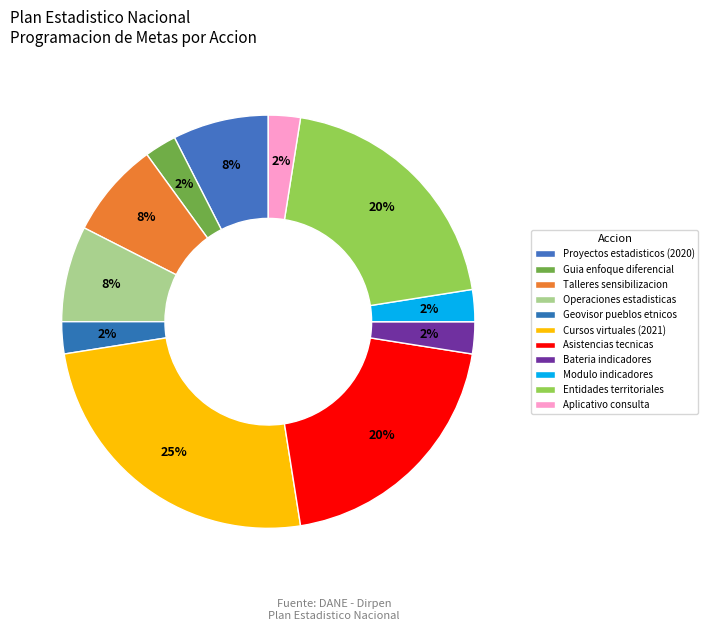

Count the number of slices in the pie.

11